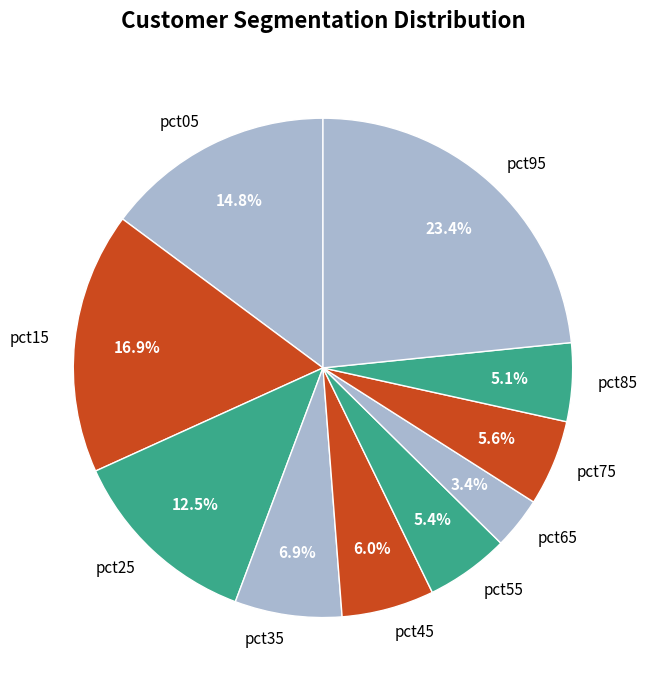

How much of the chart is everything except pct35?

93.1%